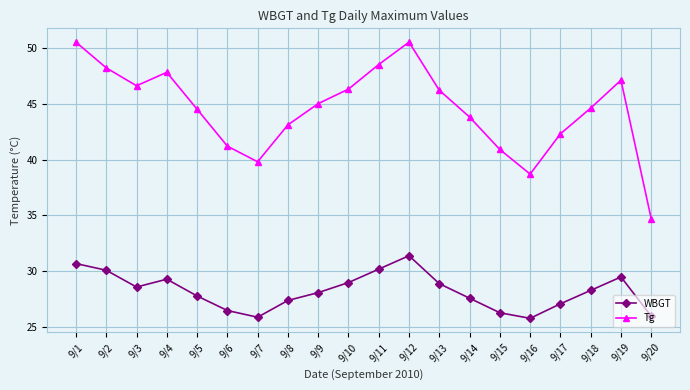

Which category has the highest value in the WBGT series?

9/12